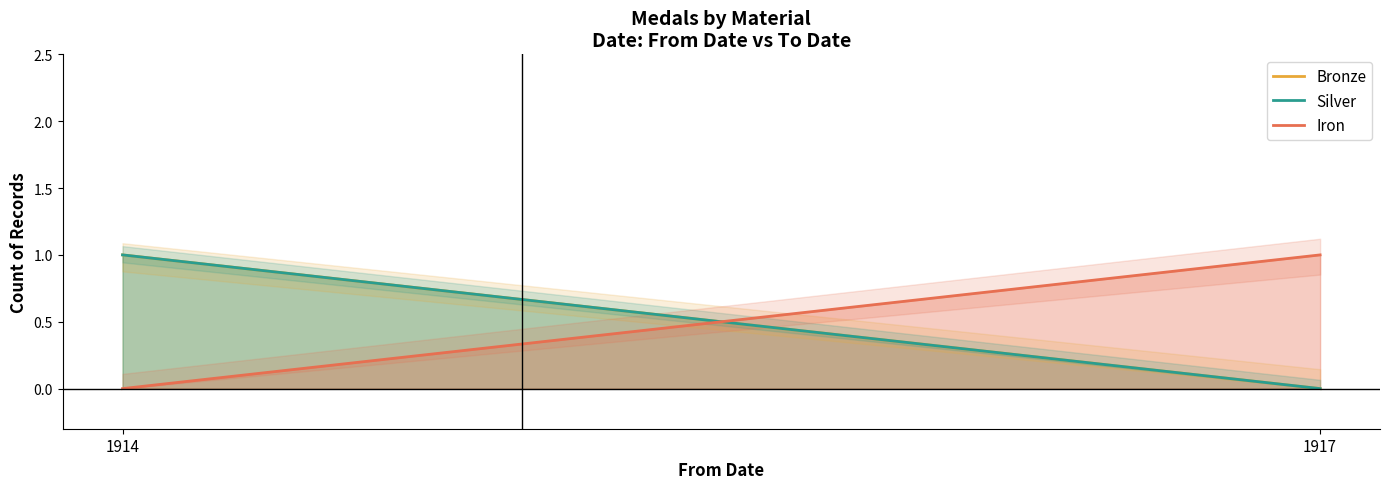

How many categories are shown in the chart?

2